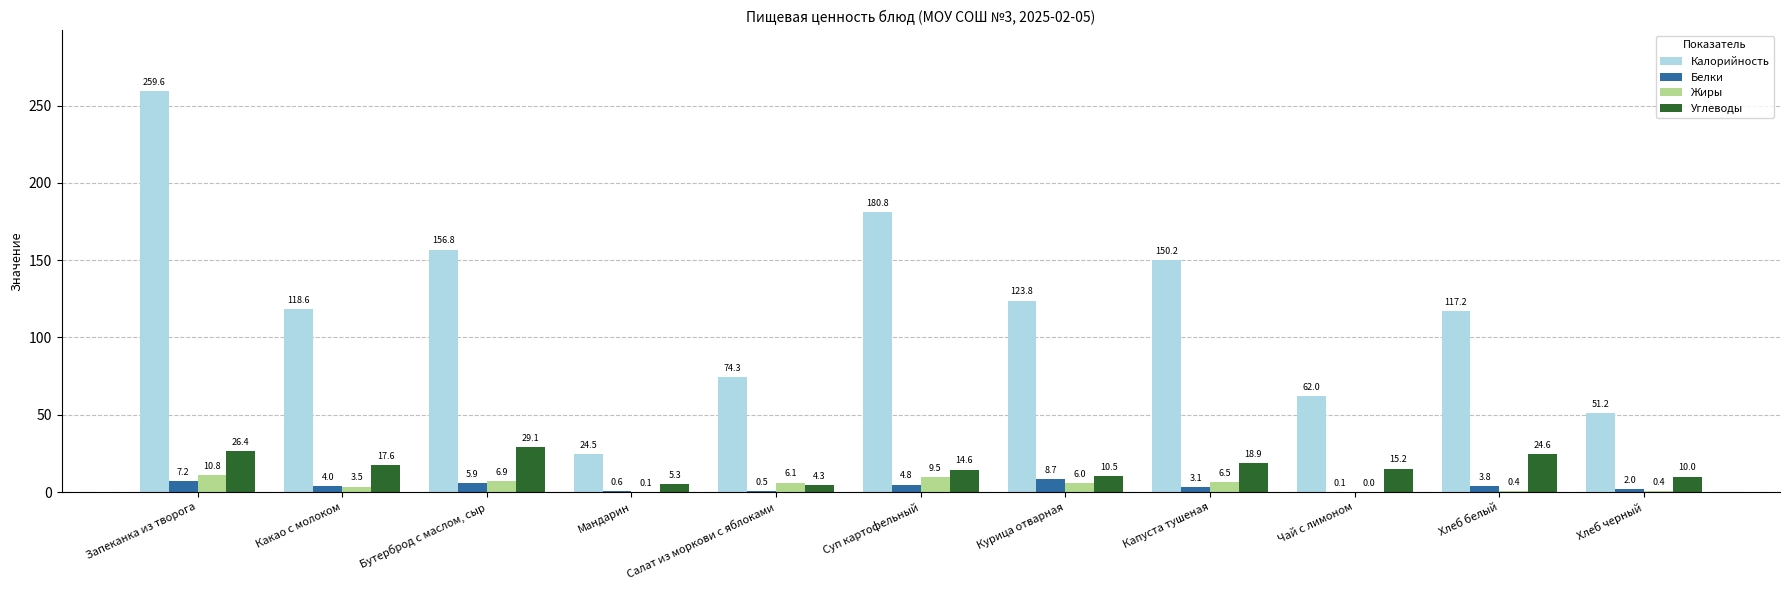

True or false: Калорийность has a value of 51.2 at Хлеб черный.

True